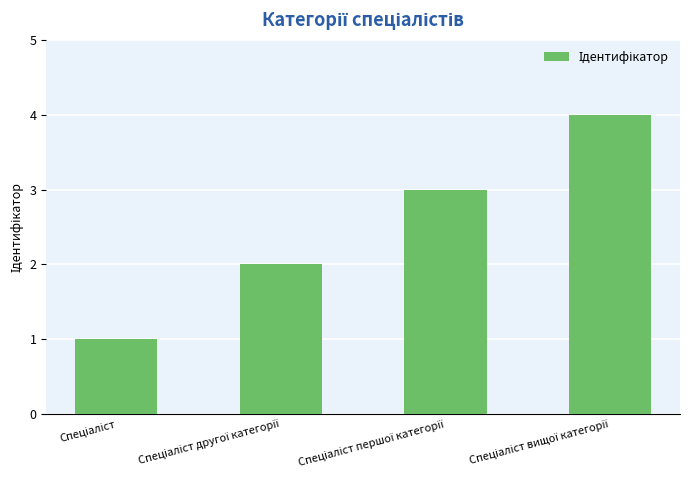

What is the maximum value shown in the chart?

4